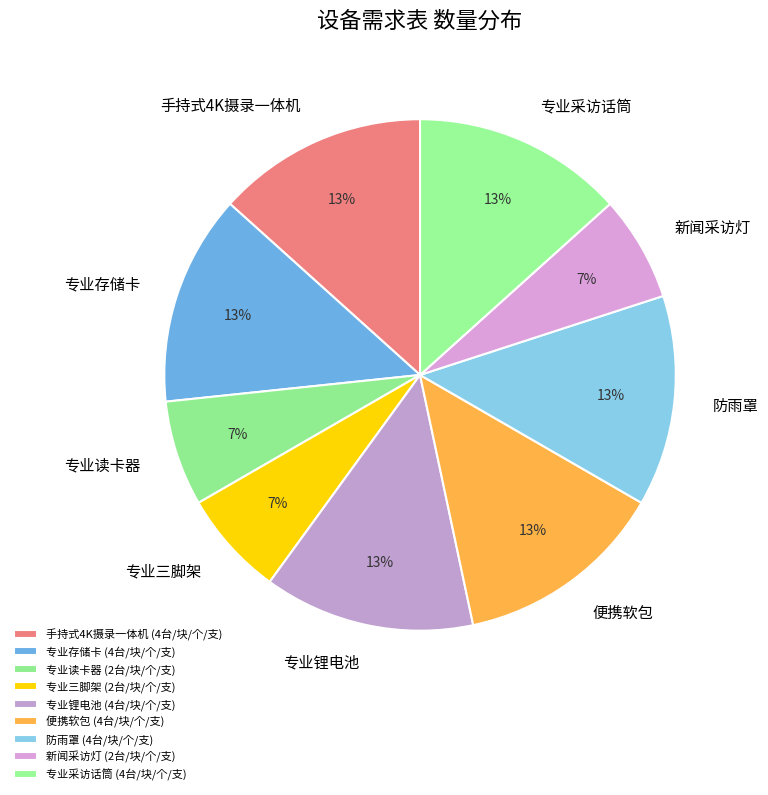

To the nearest percent, what is the average slice percentage?

11%